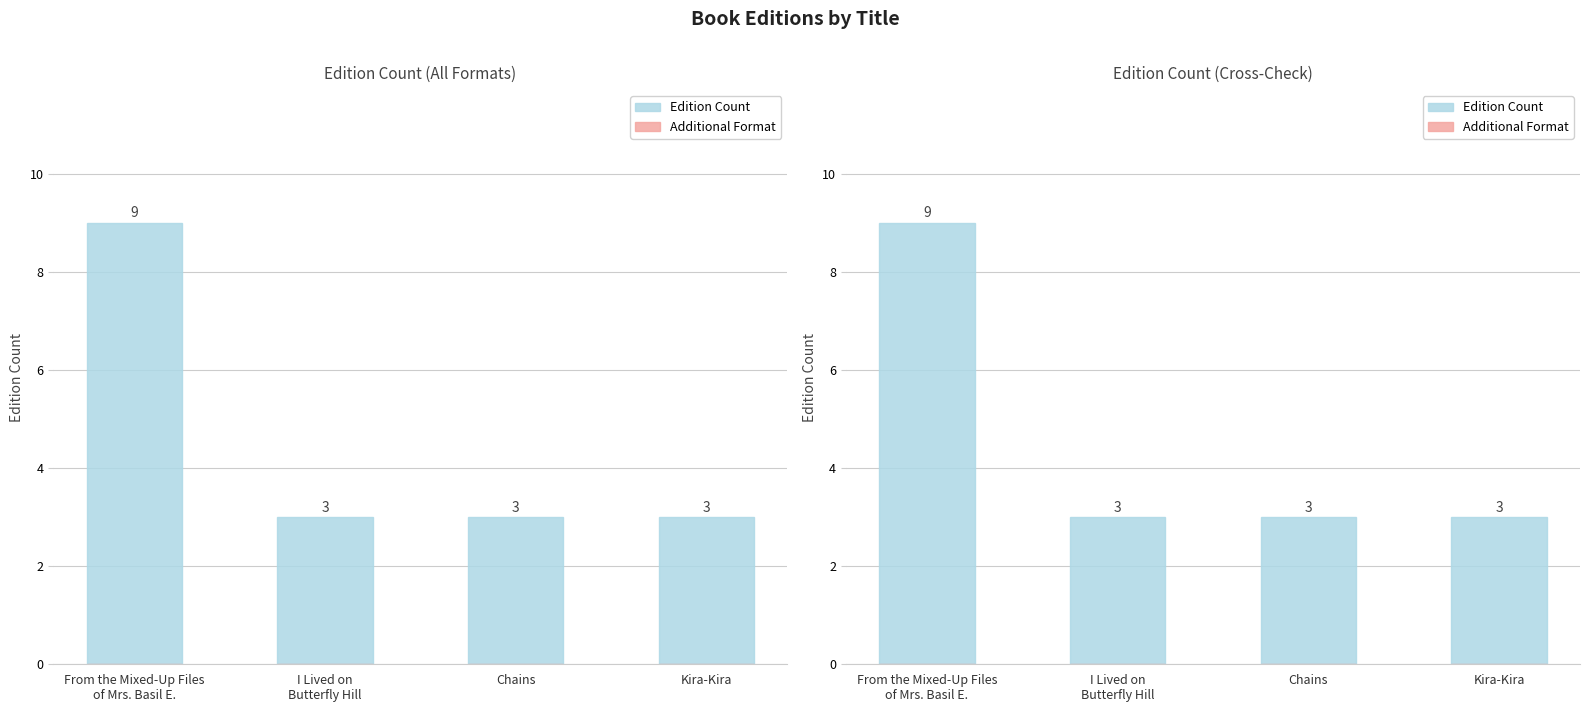

What is the maximum value for Edition Count?

9